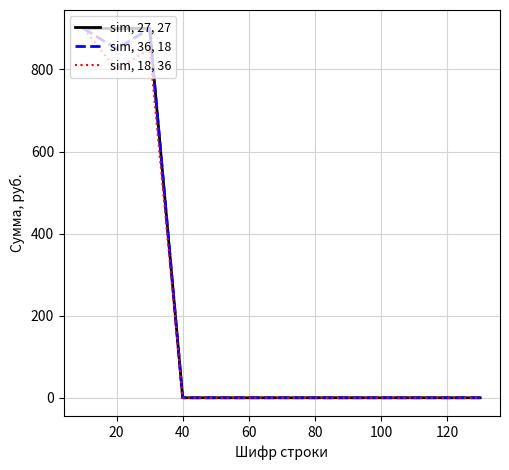

What is the maximum value for sim, 27, 27?

900